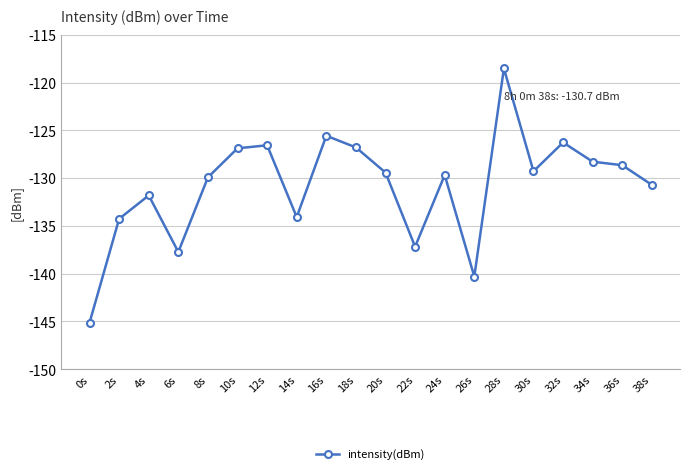

What is the smallest value displayed?

-145.1